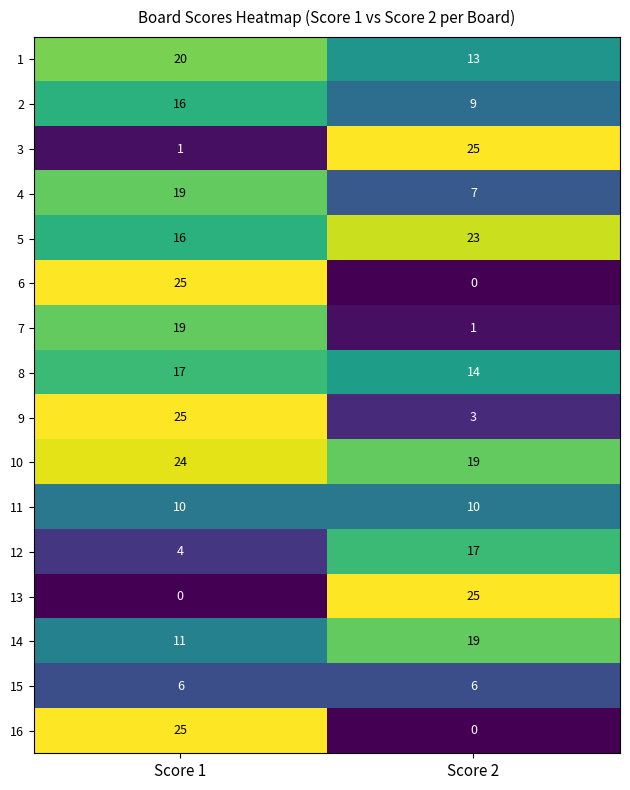

What is the sum of the 3 values at Score 2 and Score 1?

26